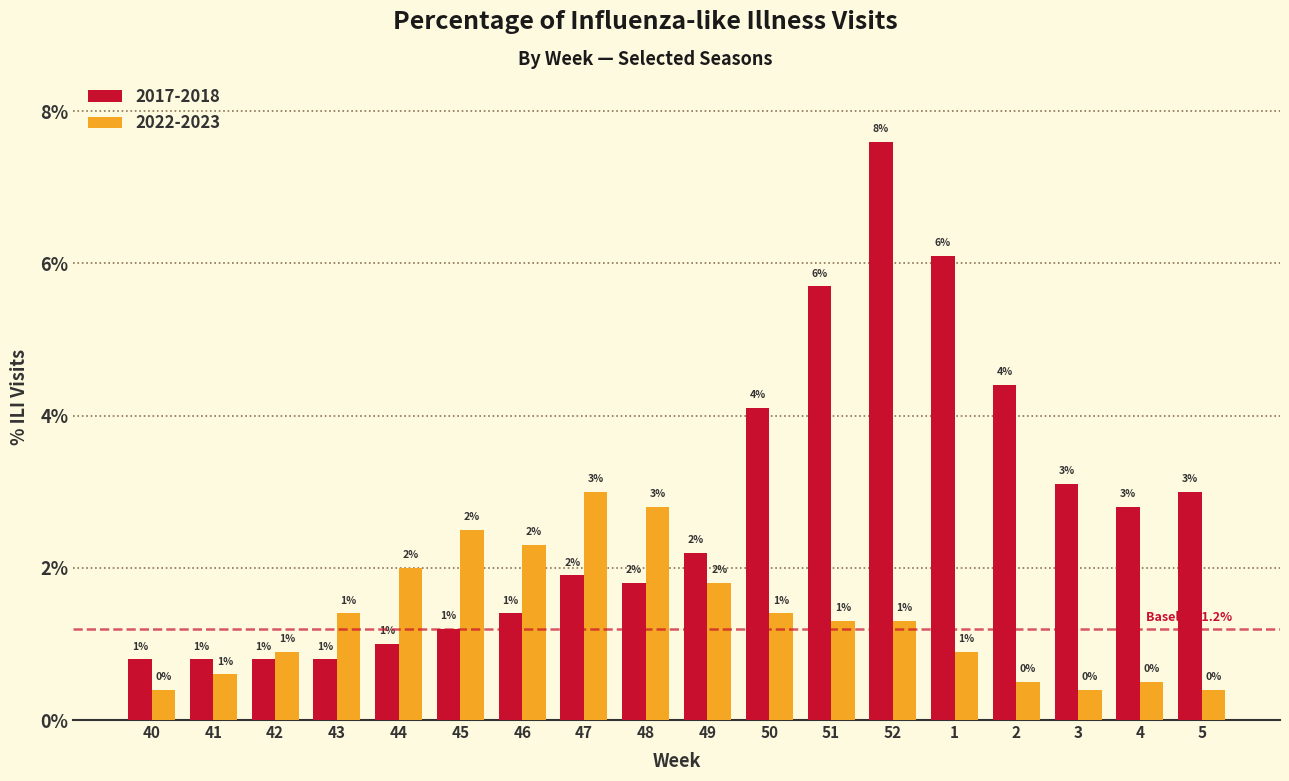

What are all the series names shown in the legend?

2017-2018, 2022-2023